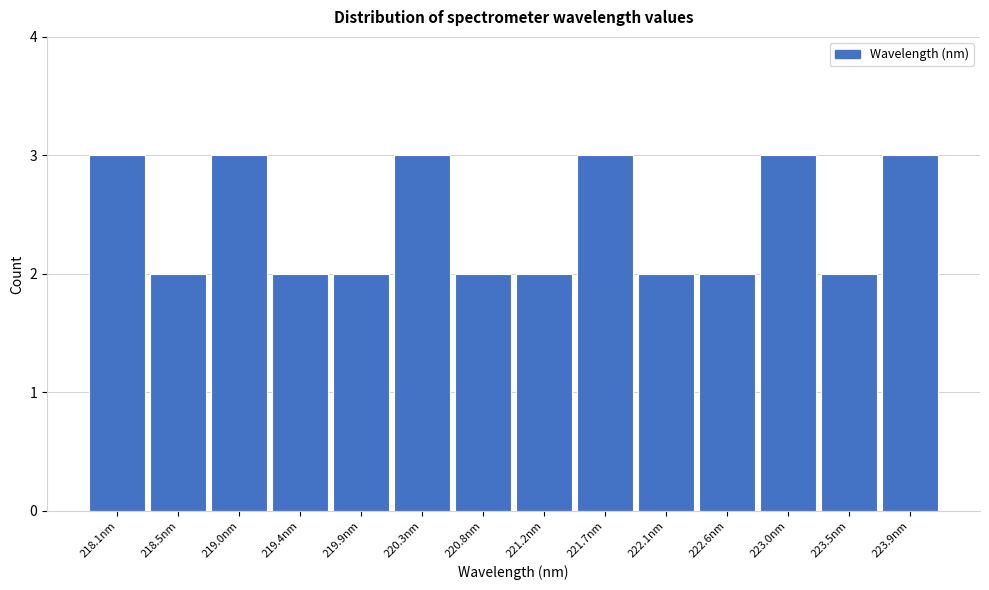

Reading left to right, what are all the values shown in this chart?

218.1nm=3	218.5nm=2	219.0nm=3	219.4nm=2	219.9nm=2	220.3nm=3	220.8nm=2	221.2nm=2	221.7nm=3	222.1nm=2	222.6nm=2	223.0nm=3	223.5nm=2	223.9nm=3